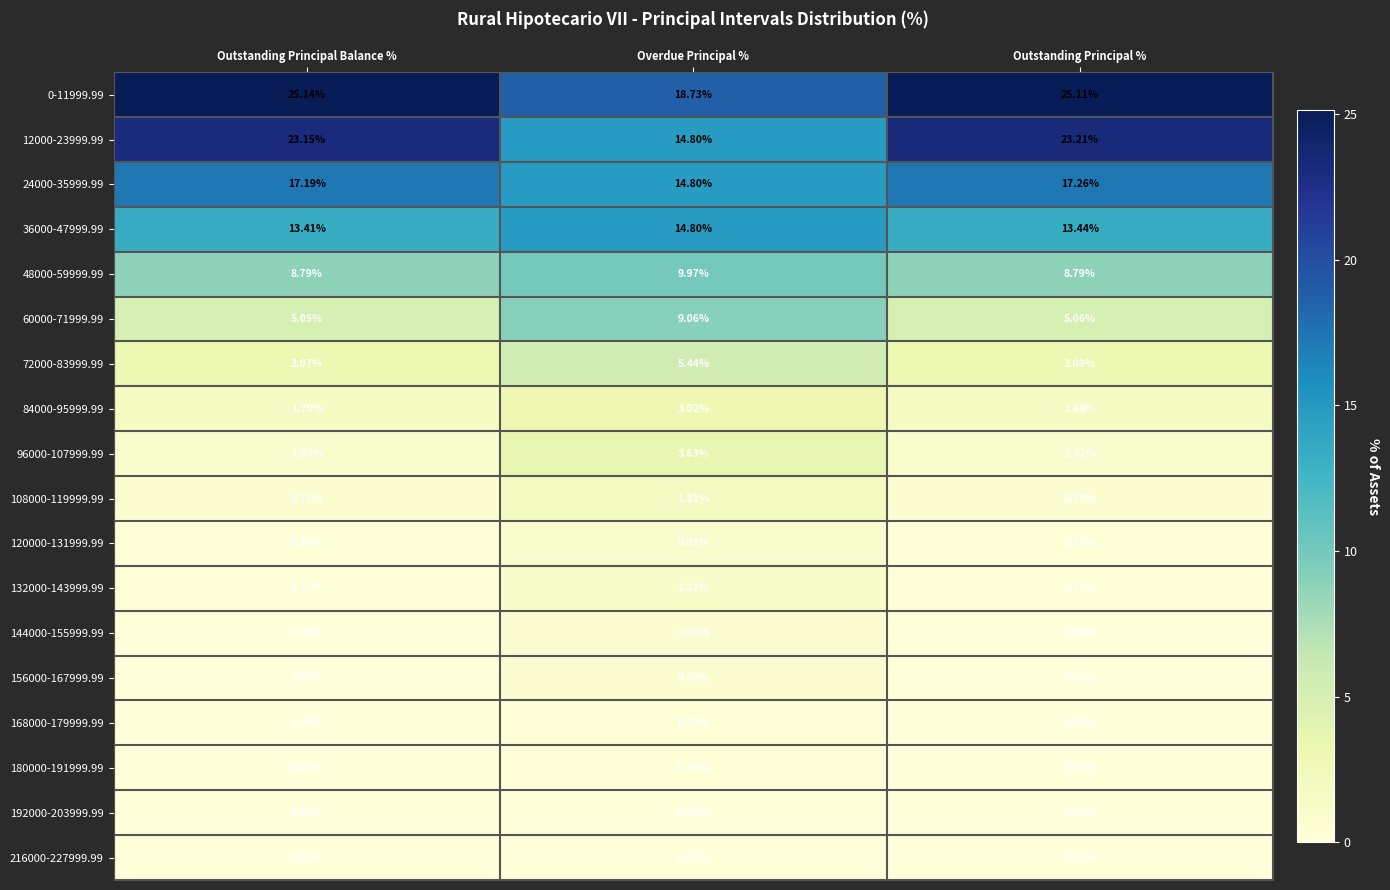

Rank the categories by 72000-83999.99 value from lowest to highest.

Outstanding Principal Balance %, Outstanding Principal %, Overdue Principal %